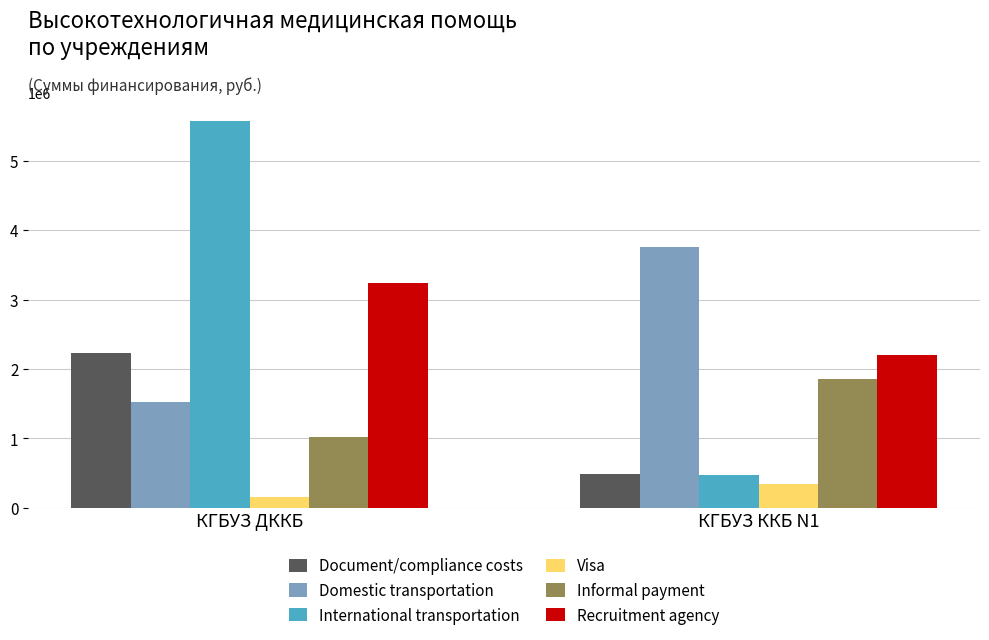

What is the label of the 2nd bar from the right?

КГБУЗ ДККБ